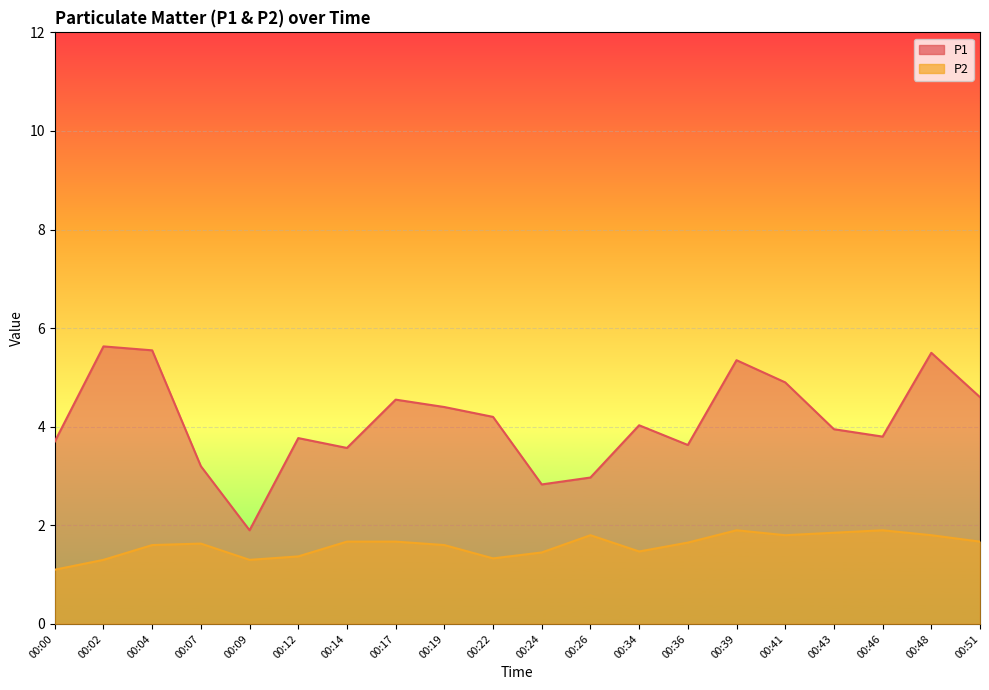

True or false: P2 and P1 cross at least once.

False